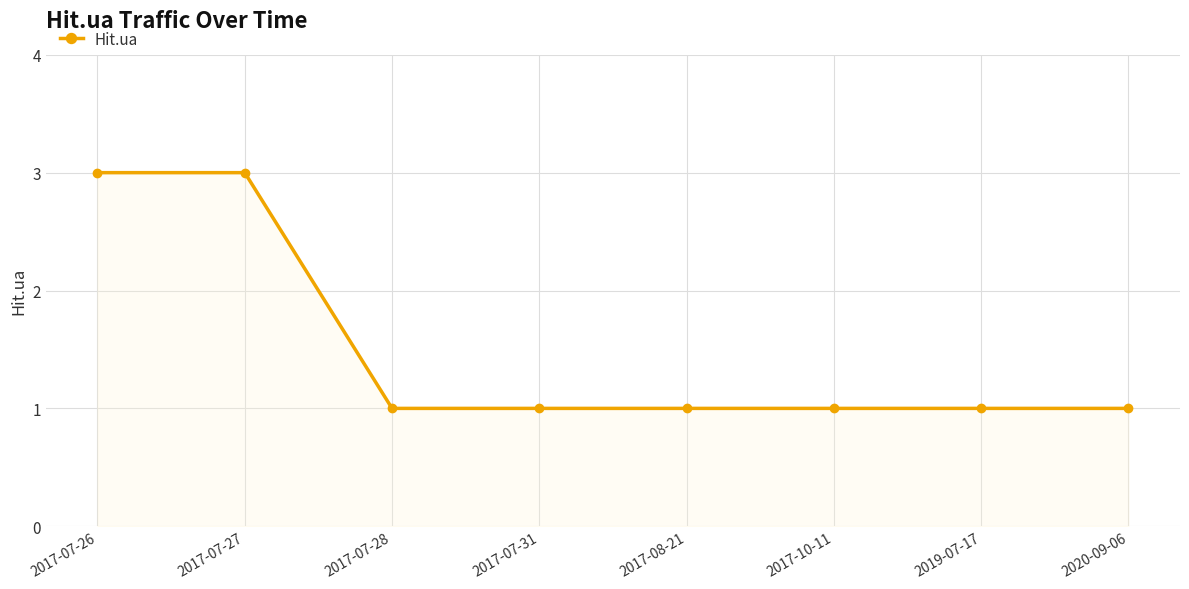

Reading left to right, what are all the values shown in this chart?

3	3	1	1	1	1	1	1